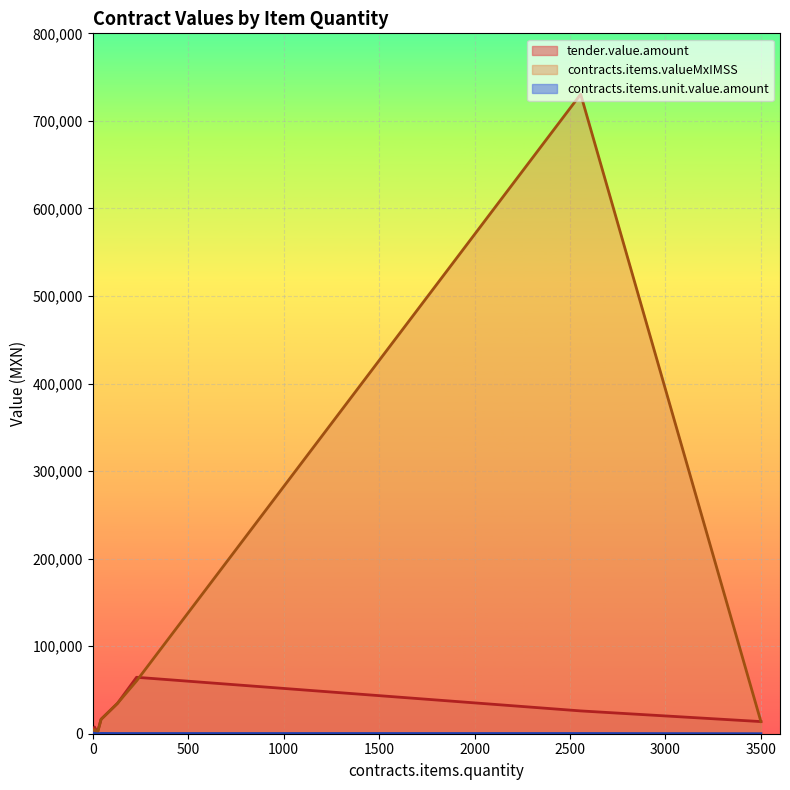

What is the smallest value displayed?

3.6